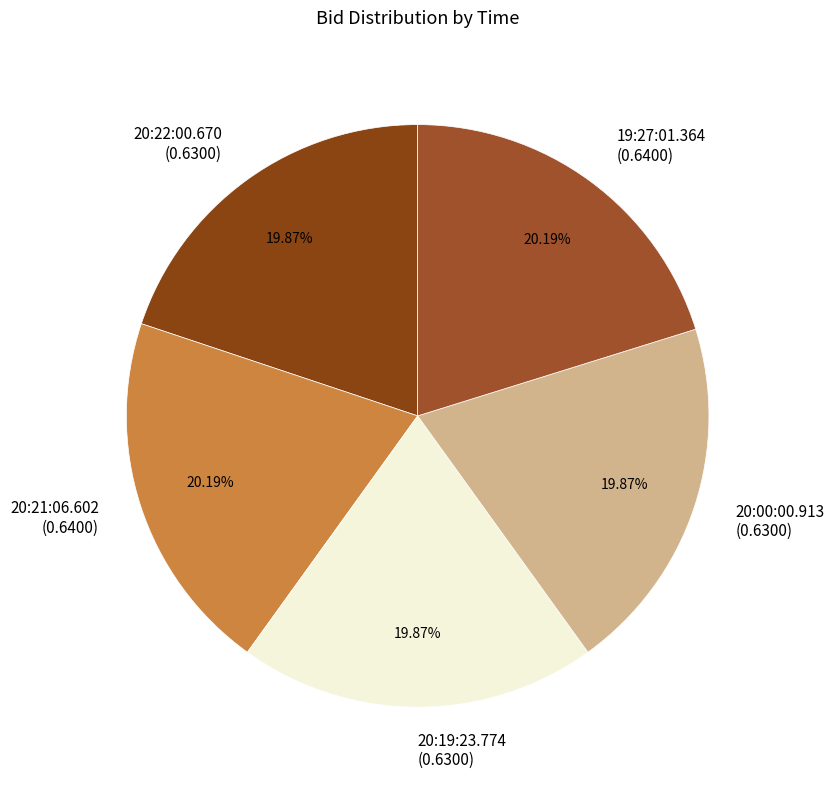

Is there any slice that represents more than half of the pie?

No